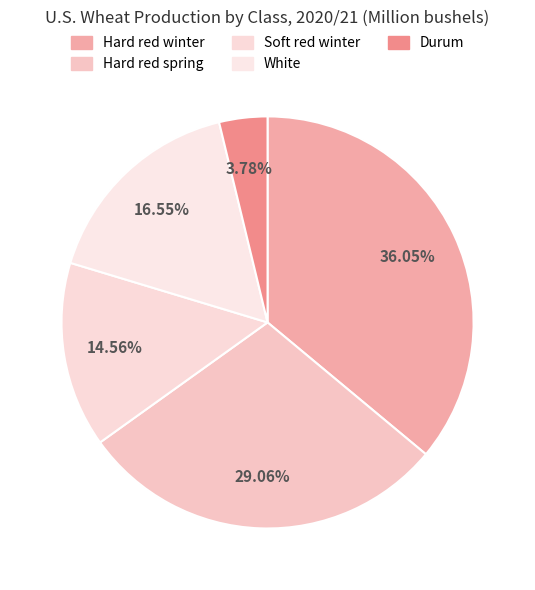

What percentage do Durum and Hard red spring together represent?

32.8%